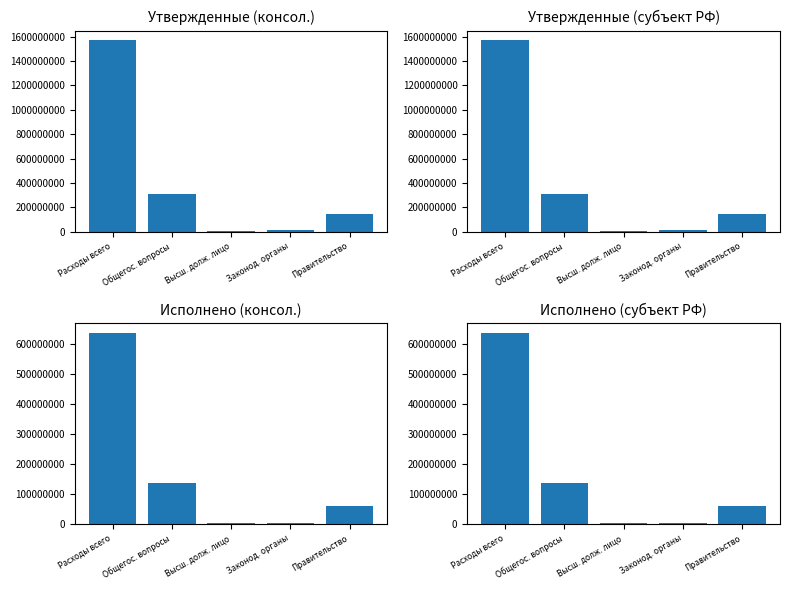

Read the Утвержденные (субъект РФ) value at Расходы всего.

1572535401.4